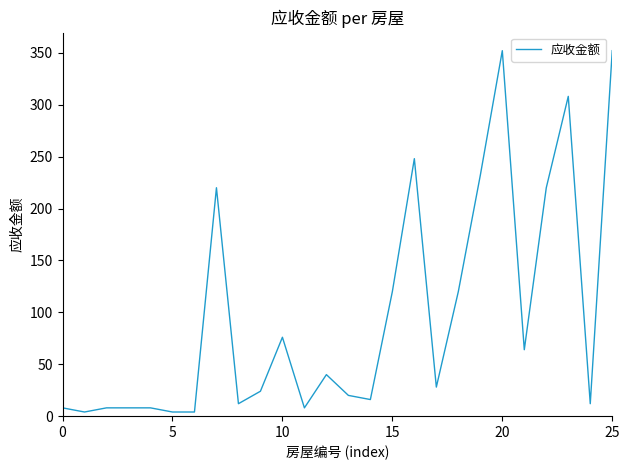

What is the maximum value shown in the chart?

352